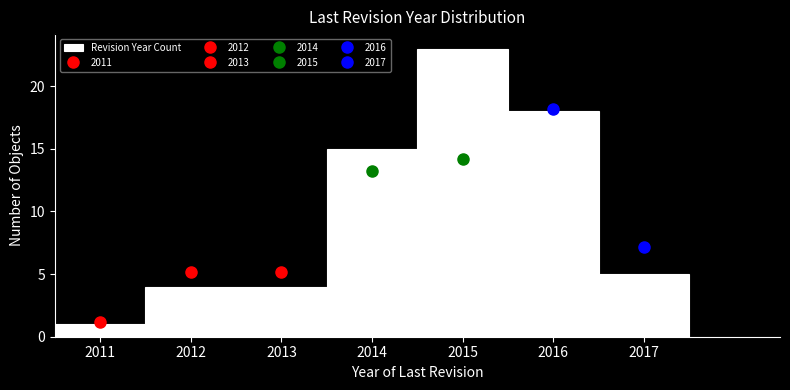

Which range on the x-axis has the tallest bar?

2014.5 to 2015.5